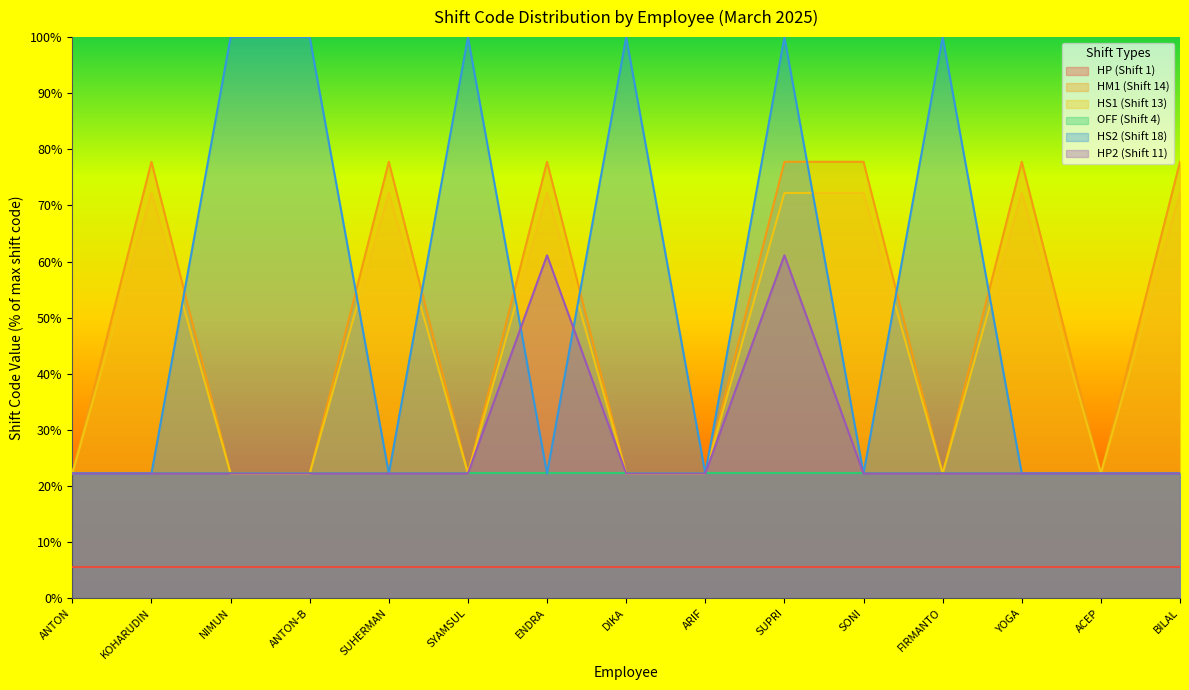

True or false: HS2 (Shift 18) and HM1 (Shift 14) cross at least once.

True